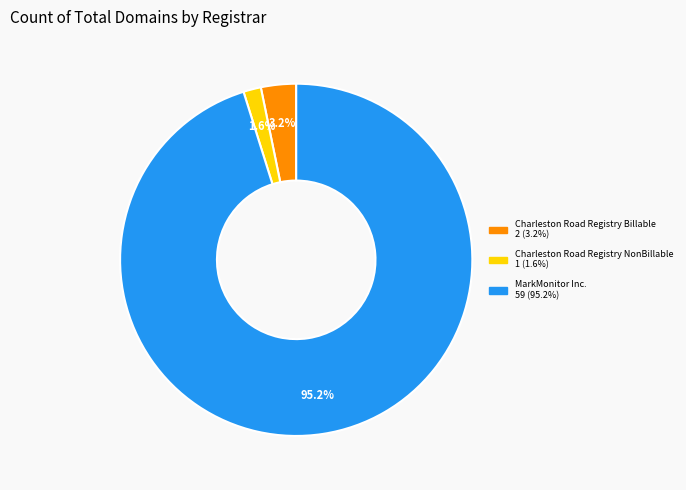

Approximately how many times larger is the value at Charleston Road Registry NonBillable compared to Charleston Road Registry Billable?

0.5